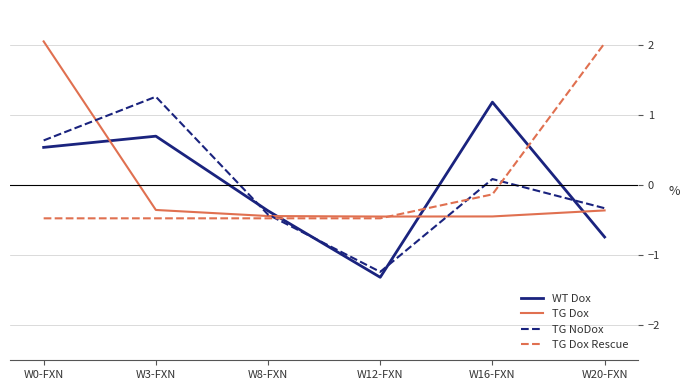

Reading left to right, what are all the values shown in this chart?

WT Dox: W0-FXN=0.5	W3-FXN=0.7	W8-FXN=-0.4	W12-FXN=-1.3	W16-FXN=1.2	W20-FXN=-0.7
TG Dox: W0-FXN=2.1	W3-FXN=-0.4	W8-FXN=-0.4	W12-FXN=-0.4	W16-FXN=-0.4	W20-FXN=-0.4
TG NoDox: W0-FXN=0.6	W3-FXN=1.3	W8-FXN=-0.4	W12-FXN=-1.2	W16-FXN=0.1	W20-FXN=-0.3
TG Dox Rescue: W0-FXN=-0.5	W3-FXN=-0.5	W8-FXN=-0.5	W12-FXN=-0.5	W16-FXN=-0.1	W20-FXN=2.0